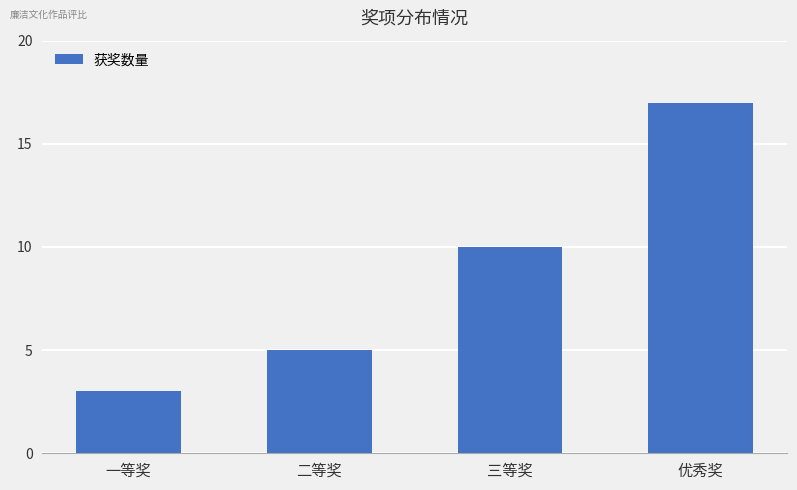

Approximately how many times larger is the value at 三等奖 compared to 一等奖?

3.3